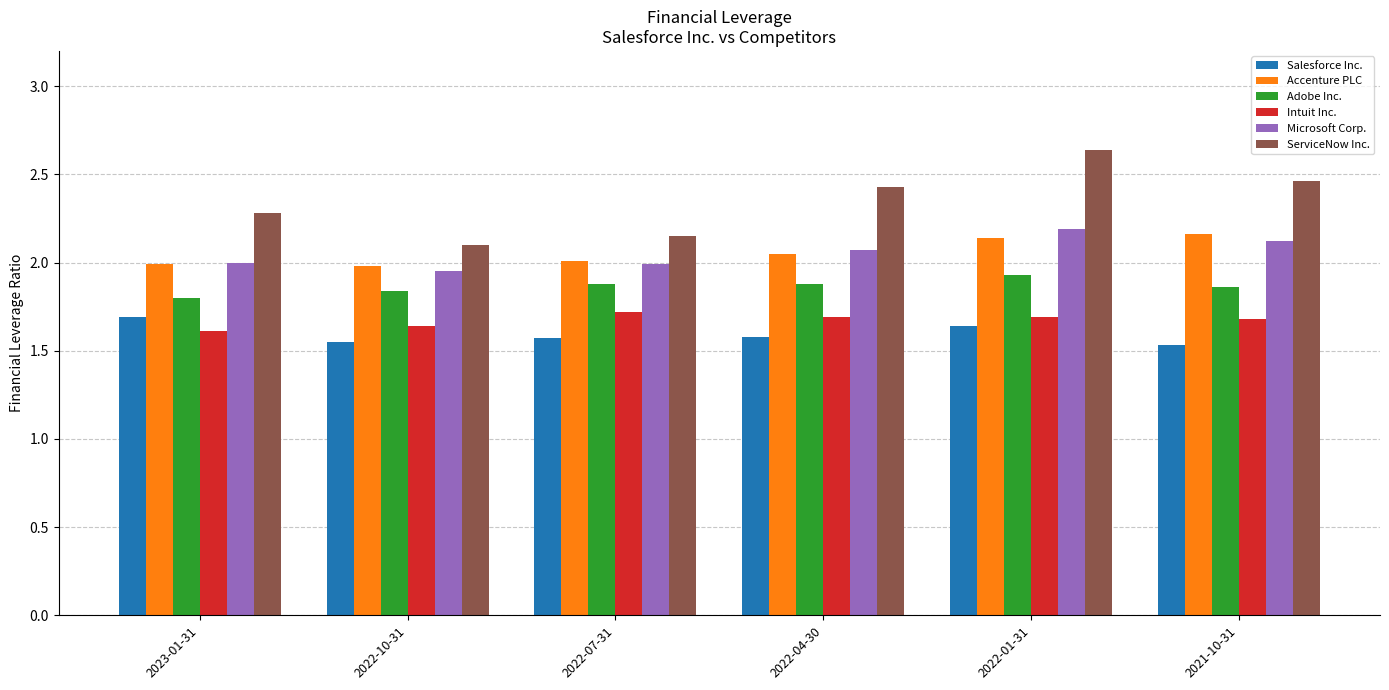

List the series in order of their peak value, lowest first.

Salesforce Inc., Intuit Inc., Adobe Inc., Accenture PLC, Microsoft Corp., ServiceNow Inc.